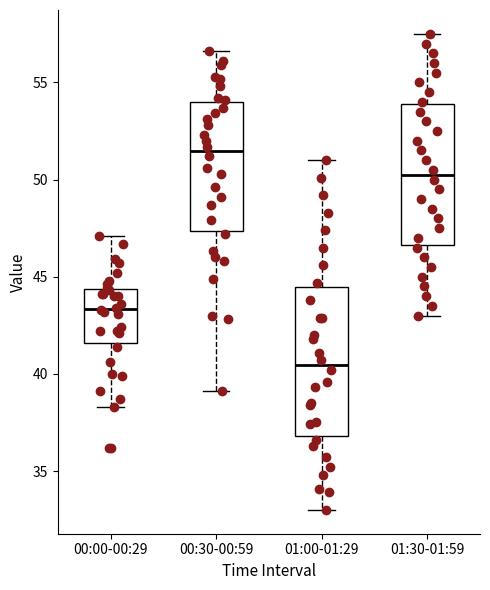

Where is the upper edge of the box for 01:30-01:59 on the y-axis? The values are not printed on the chart, so give them approximately, as read against the axis.

54.0